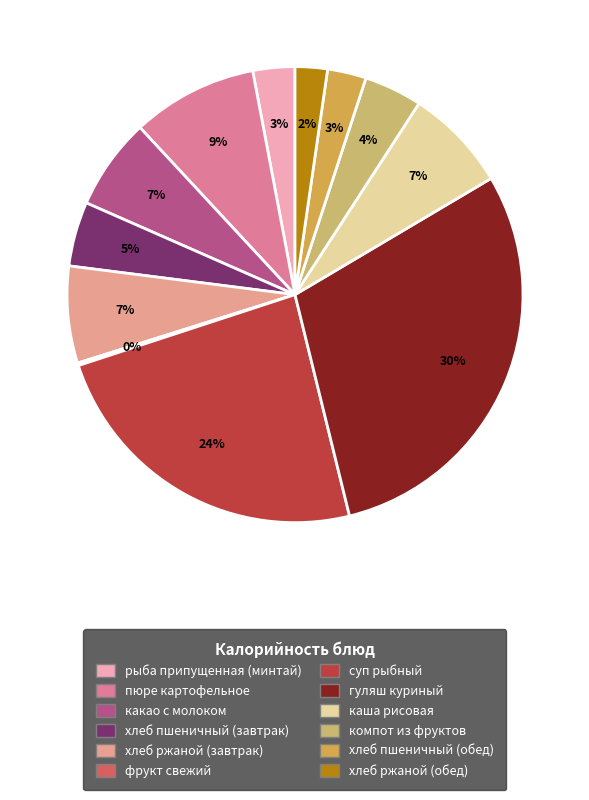

How many slices are in this pie chart?

12